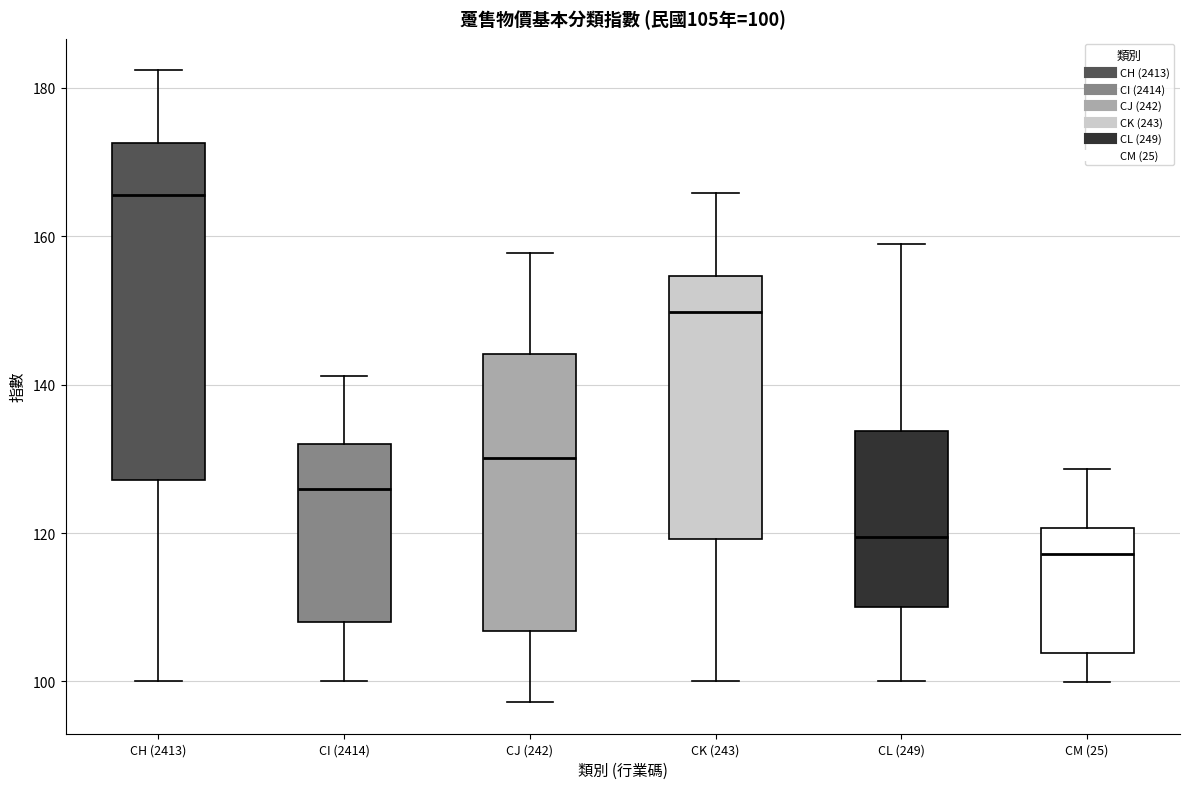

Which box's median line is the highest?

CH (2413)